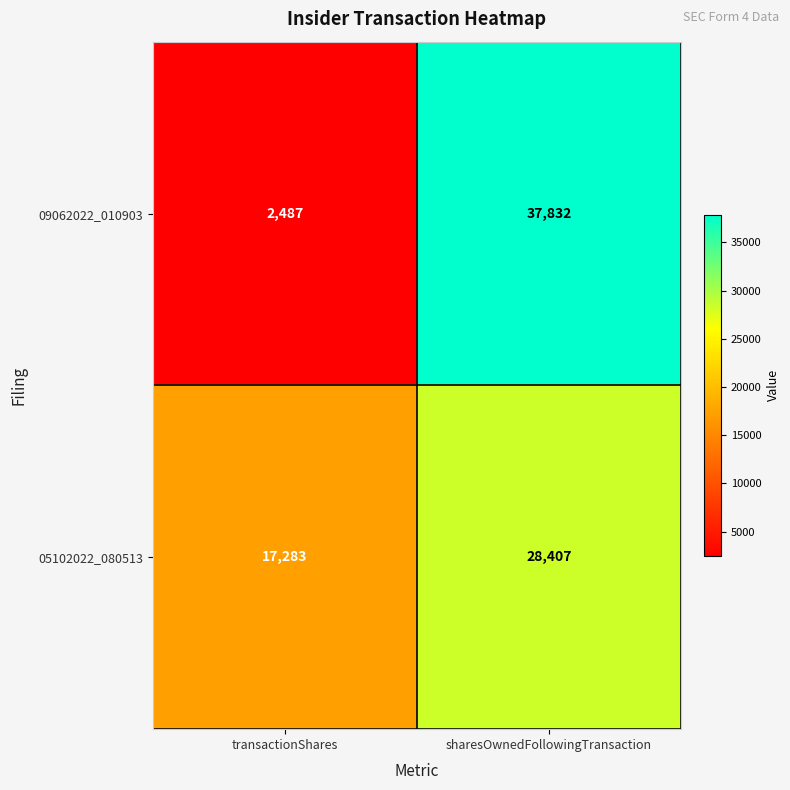

Between transactionShares and sharesOwnedFollowingTransaction, which series saw the biggest shift?

09062022_010903